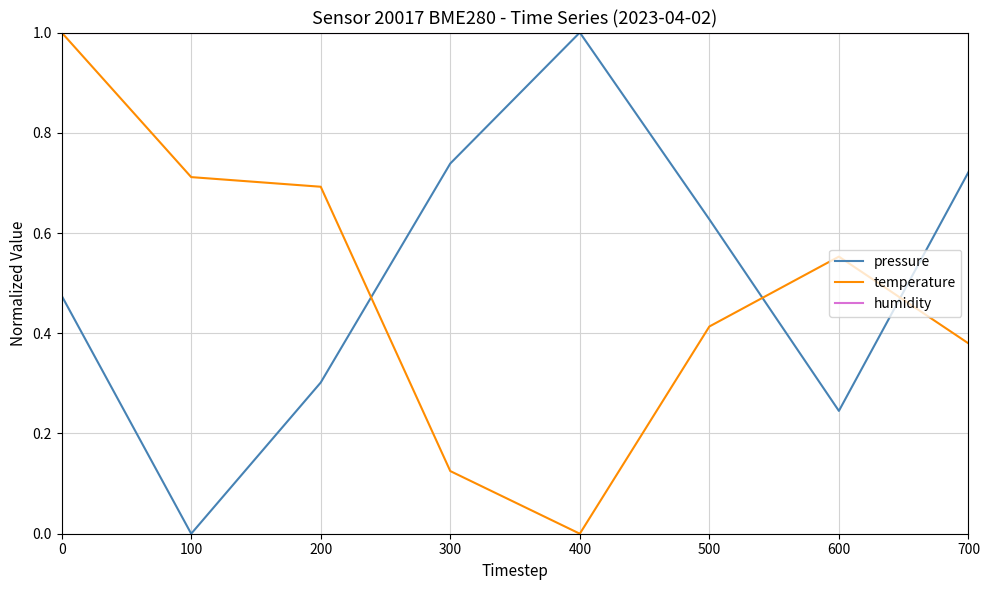

Between 100 and 500, which series saw the biggest shift?

pressure